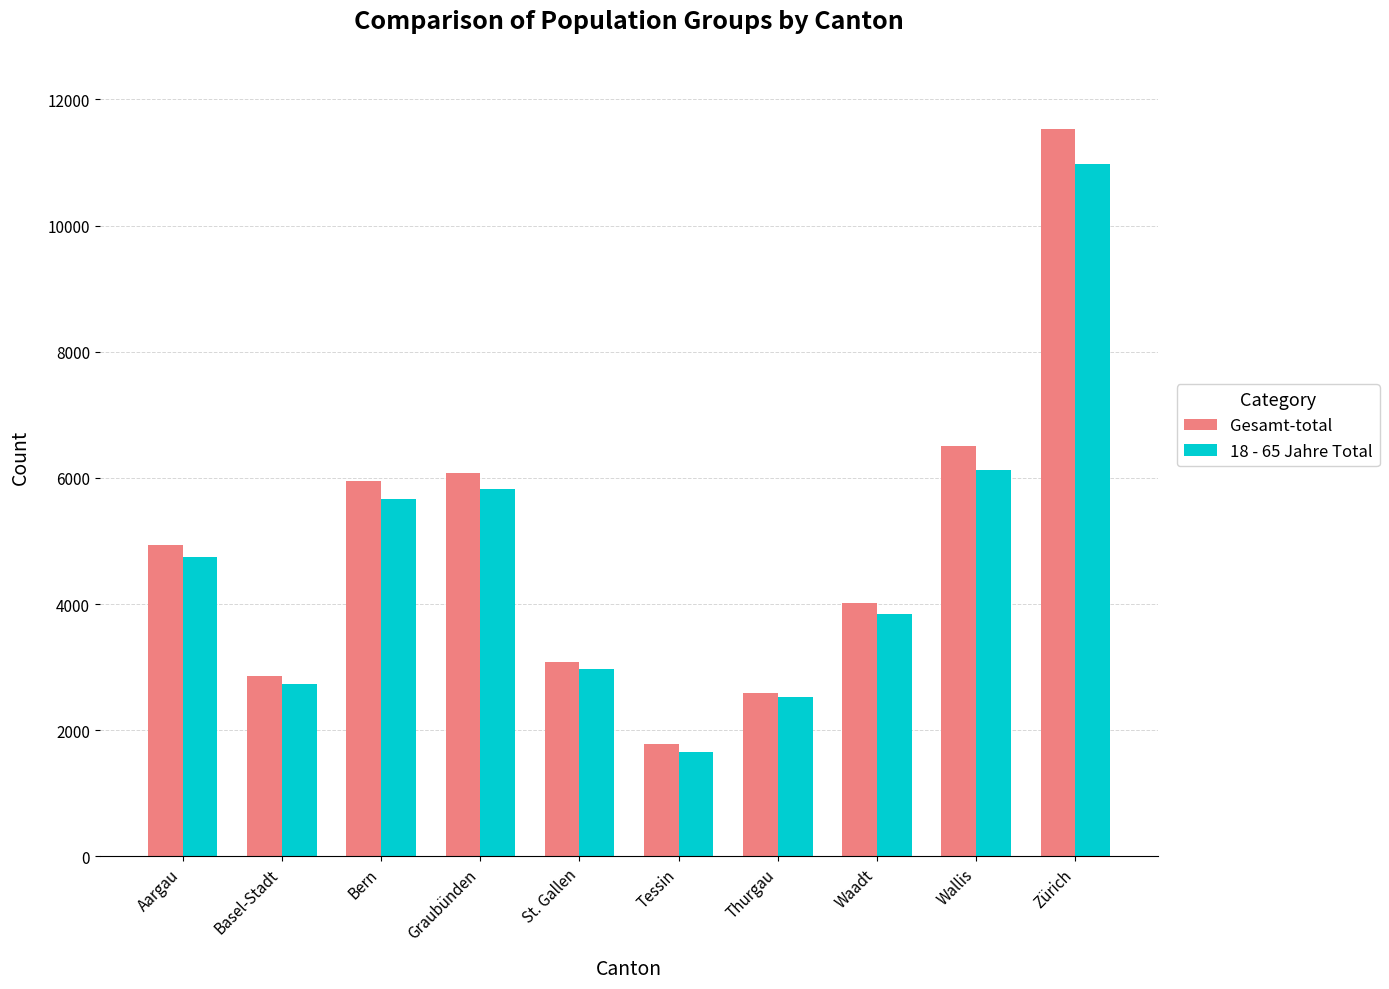

Which series changed the most between St. Gallen and Waadt?

Gesamt-total